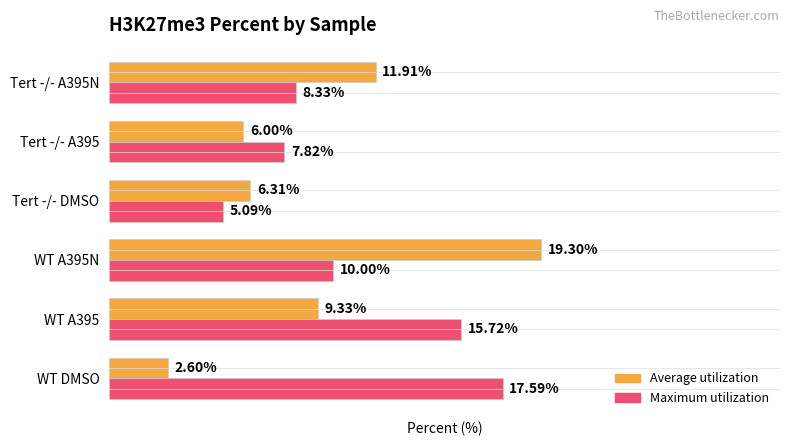

At which label does Average utilization reach its minimum?

WT DMSO